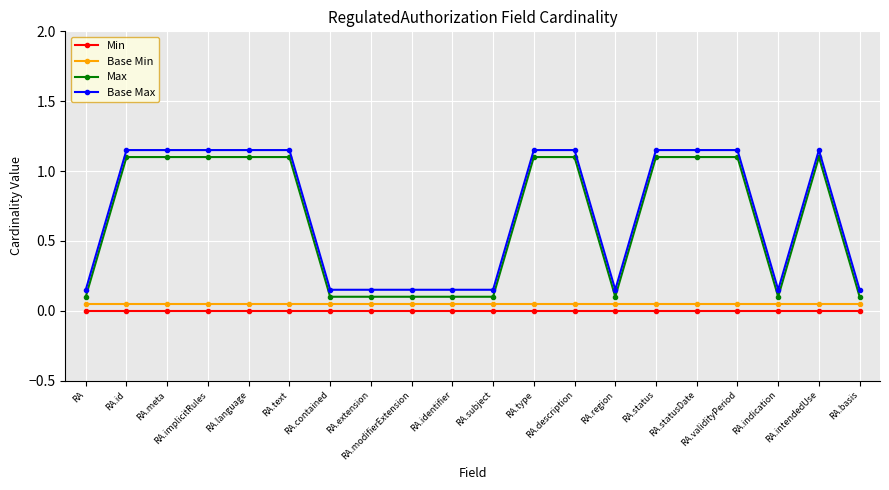

True or false: Base Min and Min cross at least once.

False